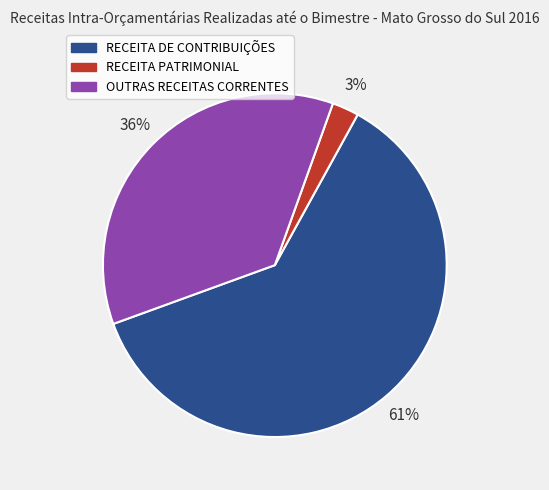

How many slices are in this pie chart?

3